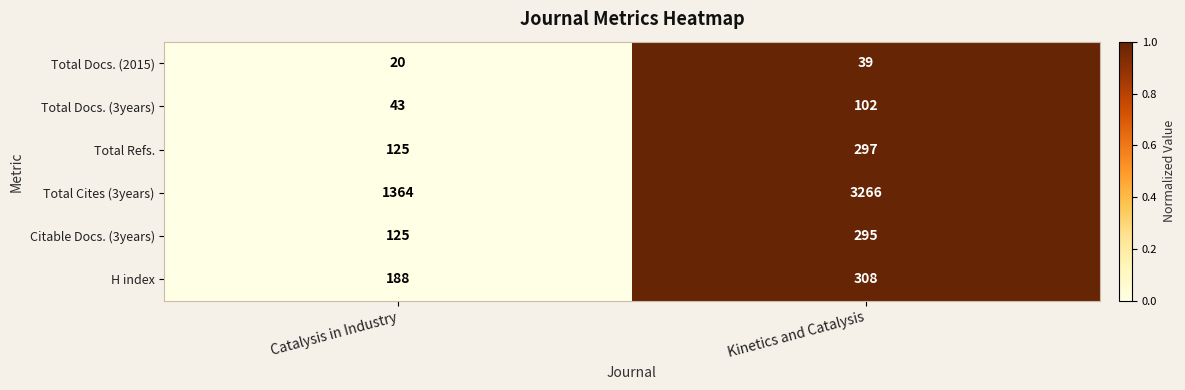

Rank the series at Kinetics and Catalysis from lowest to highest value.

Total Docs. (2015), Total Docs. (3years), Citable Docs. (3years), Total Refs., H index, Total Cites (3years)